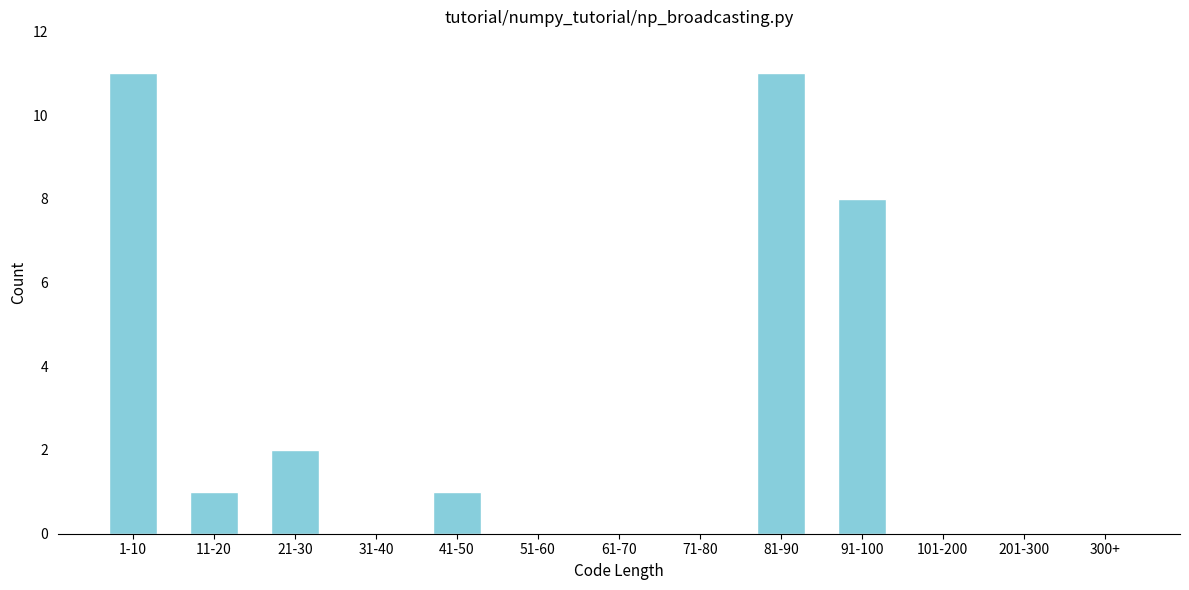

Reading left to right, list all the values displayed in this chart.

1-10=11	11-20=1	21-30=2	31-40=0	41-50=1	51-60=0	61-70=0	71-80=0	81-90=11	91-100=8	101-200=0	201-300=0	300+=0